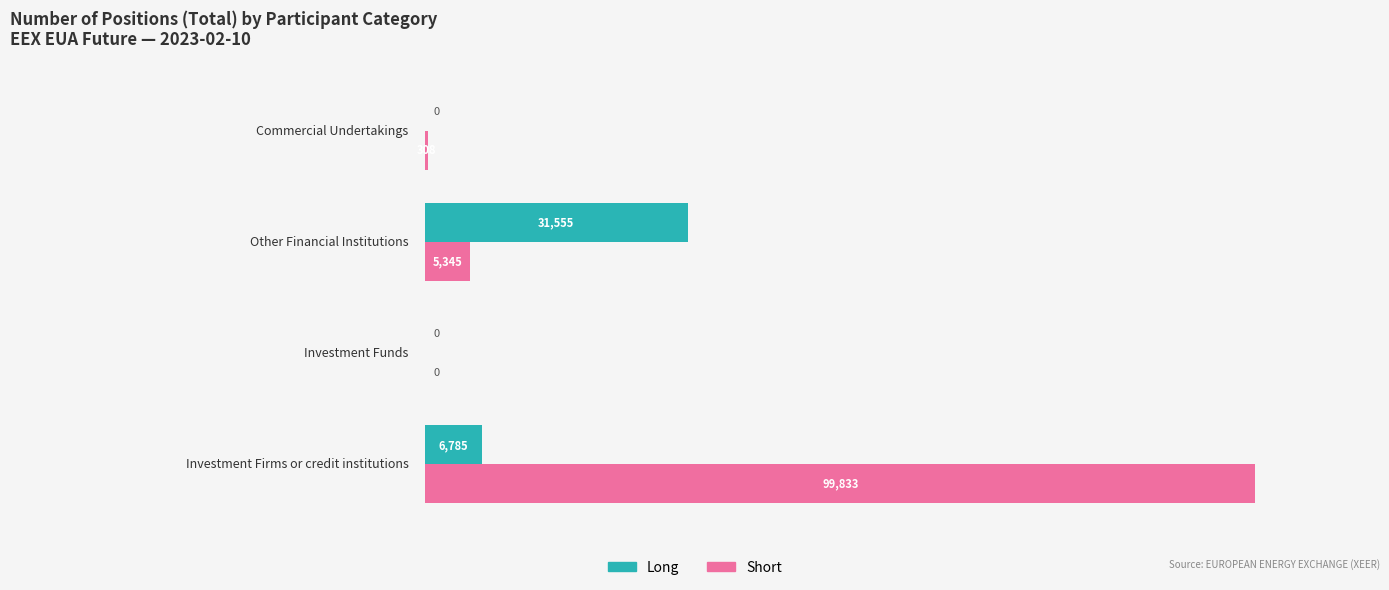

Which series has the largest range (max minus min)?

Short